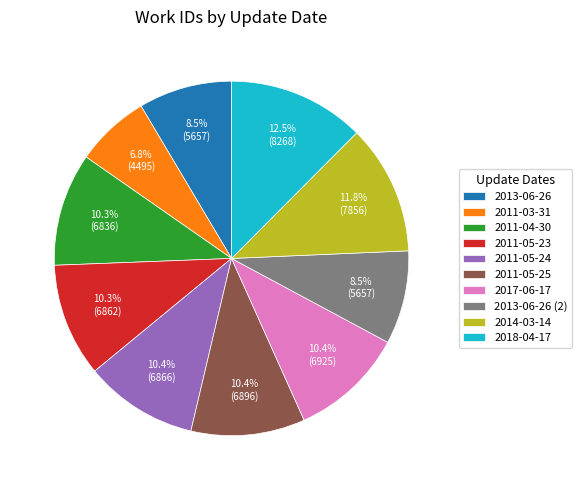

To the nearest percent, what is the difference between the largest and smallest slice percentages?

6%